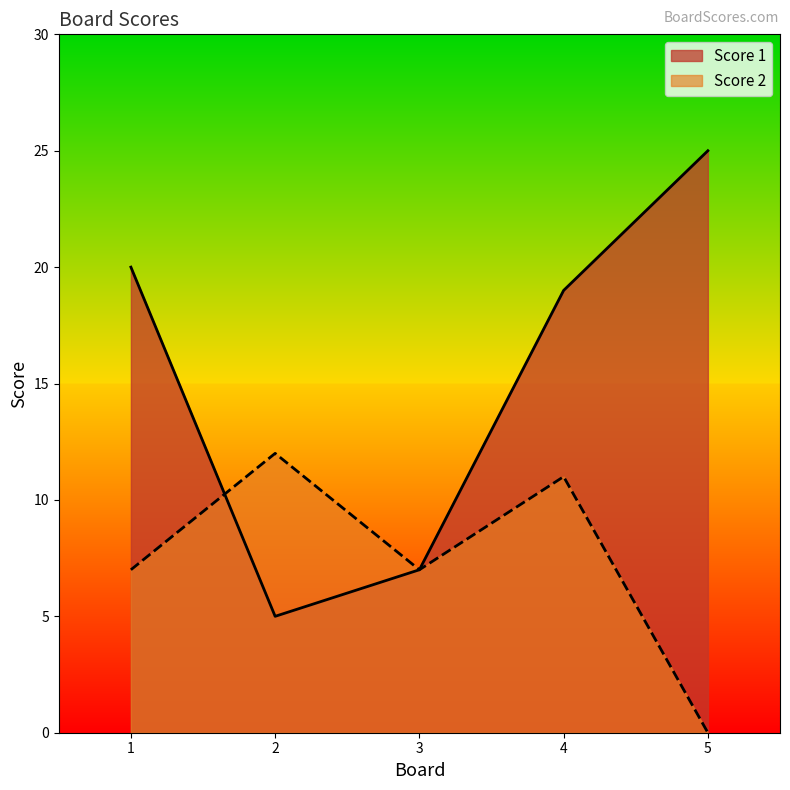

Which has a higher value, 4 or 5?

5